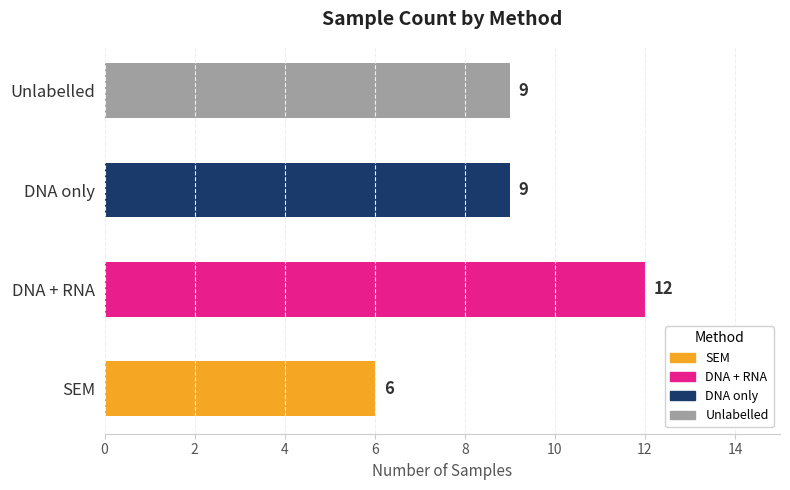

What is the difference between the maximum and minimum values?

6